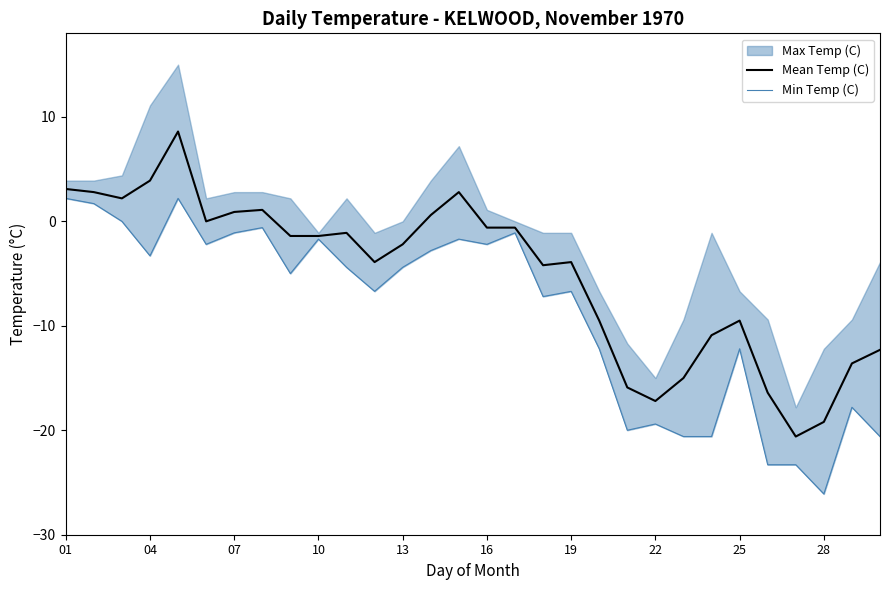

Is the value of Min Temp (C) at 10 greater than the value of Mean Temp (C) at 17?

Yes